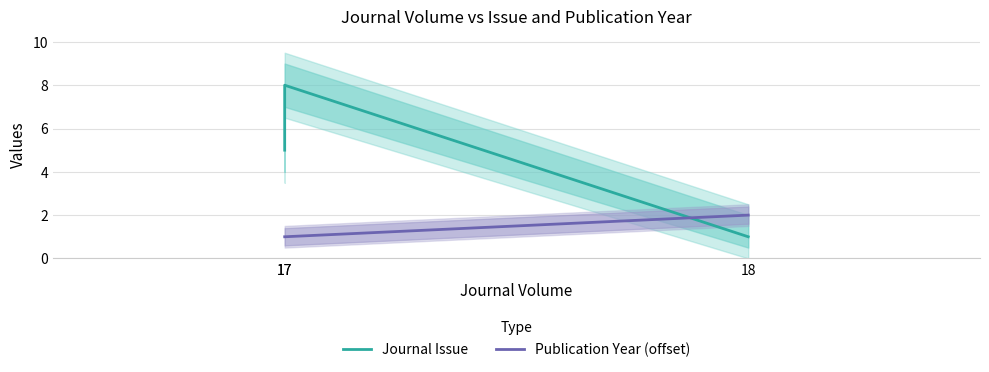

Is the value of Publication Year (offset) at 17 greater than the value of Journal Issue at 18?

No